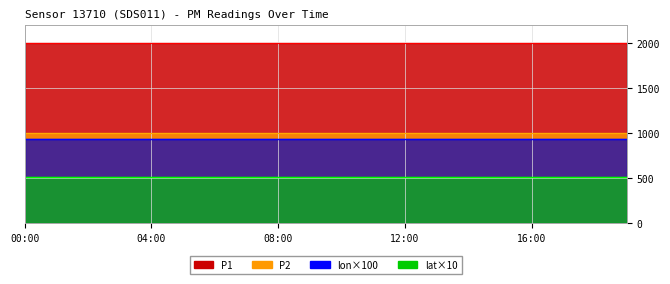

Is it true that lat×10 line equals 912.0 at 16:00?

False